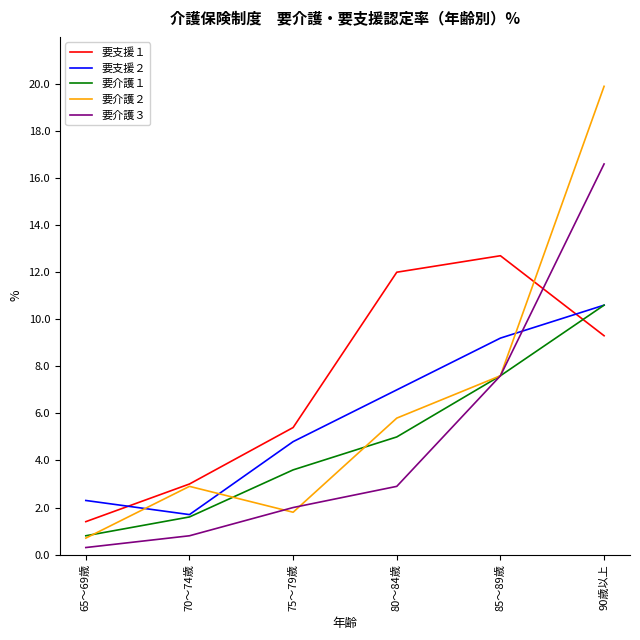

Between which two adjacent categories do 要支援２ and 要介護３ first intersect?

85～89歳 and 90歳以上